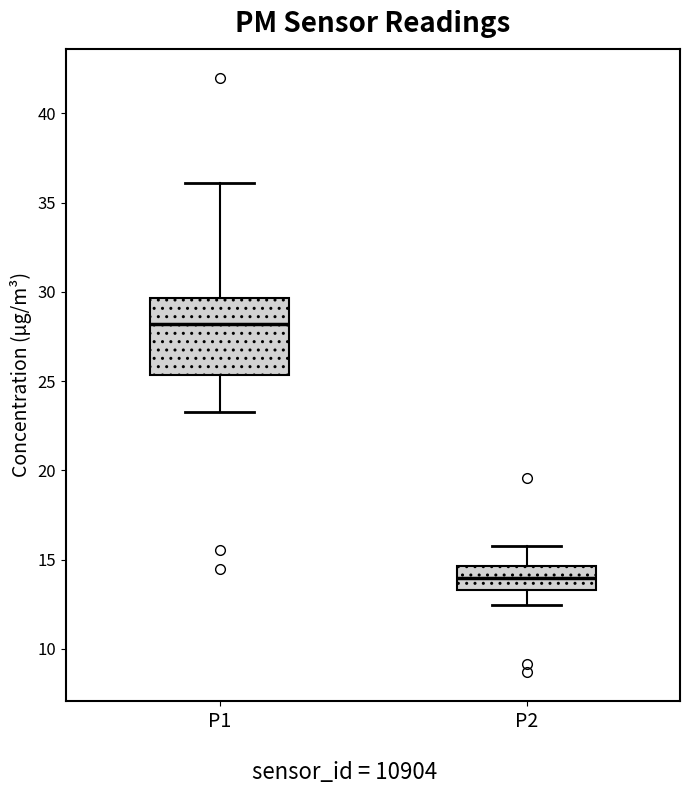

Which box's median line is the highest?

P1